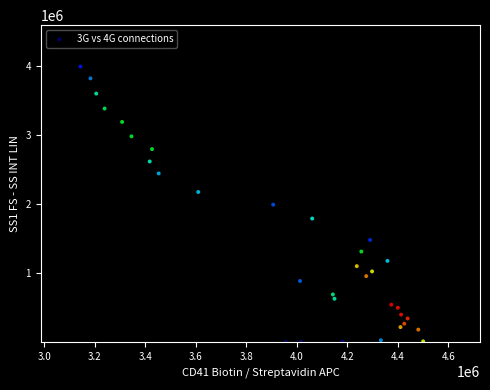

What is the range of X values (max minus min)?

1356894